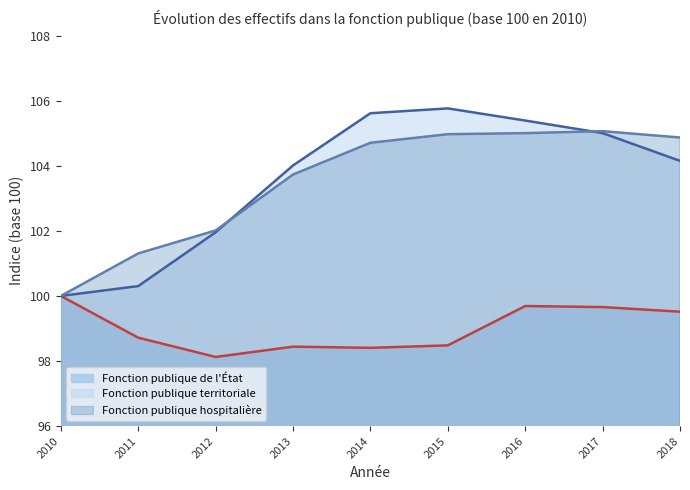

Is it true that Fonction publique territoriale equals 102.0 at 2012?

True